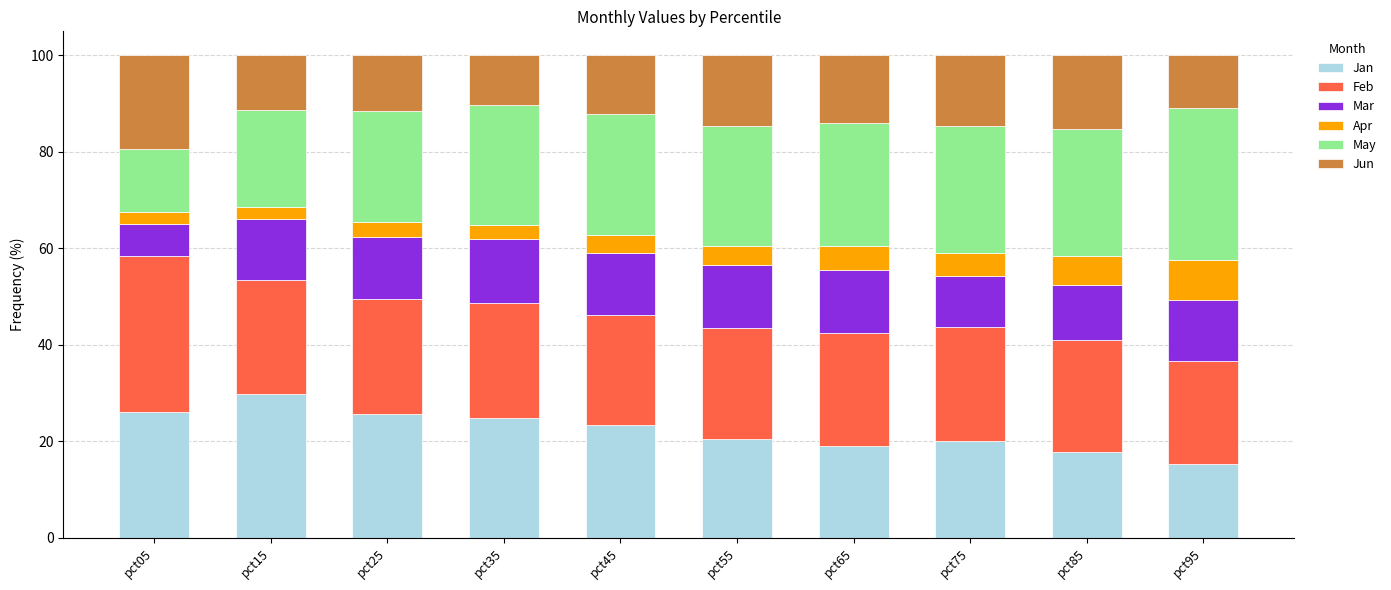

What is the total value across all series at pct55?

100.0